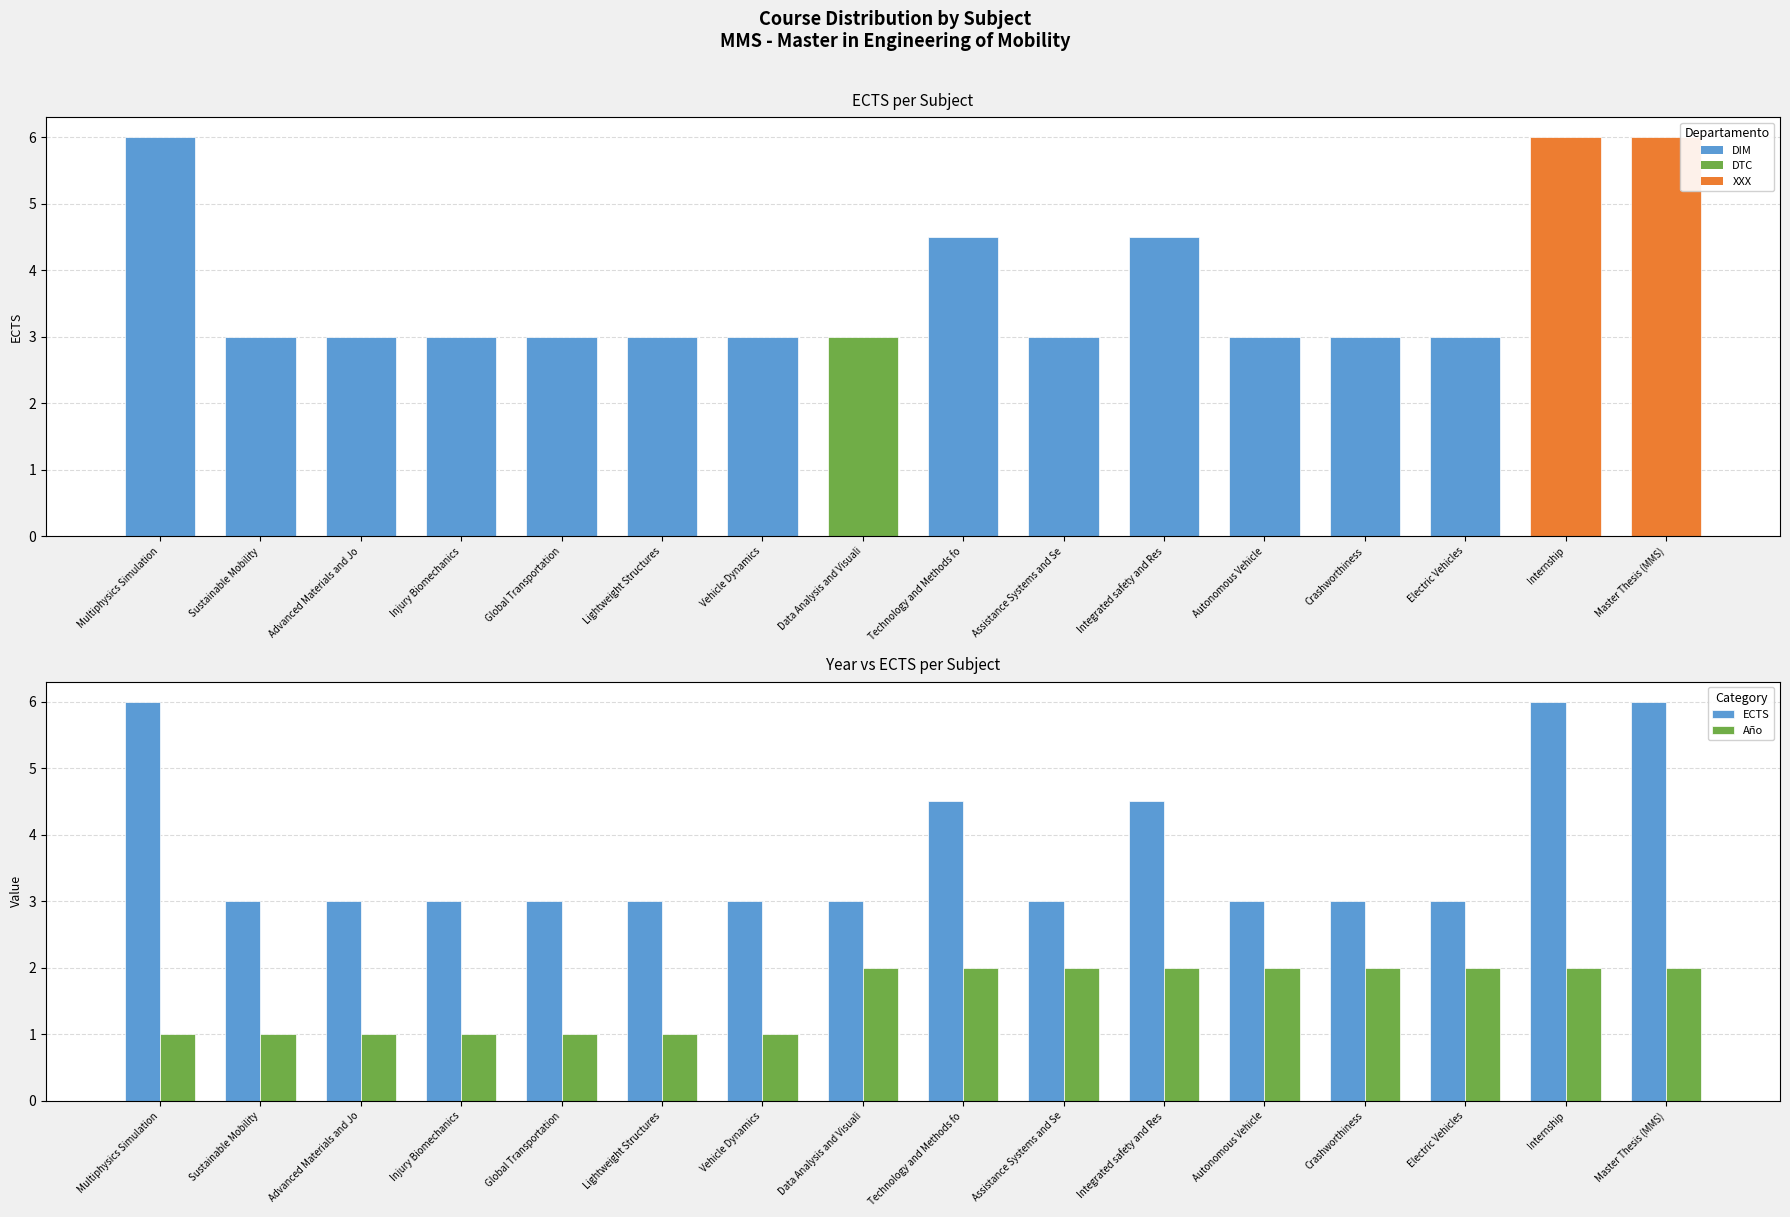

Is it true that ECTS equals 5.2 at Assistance Systems and Se?

False